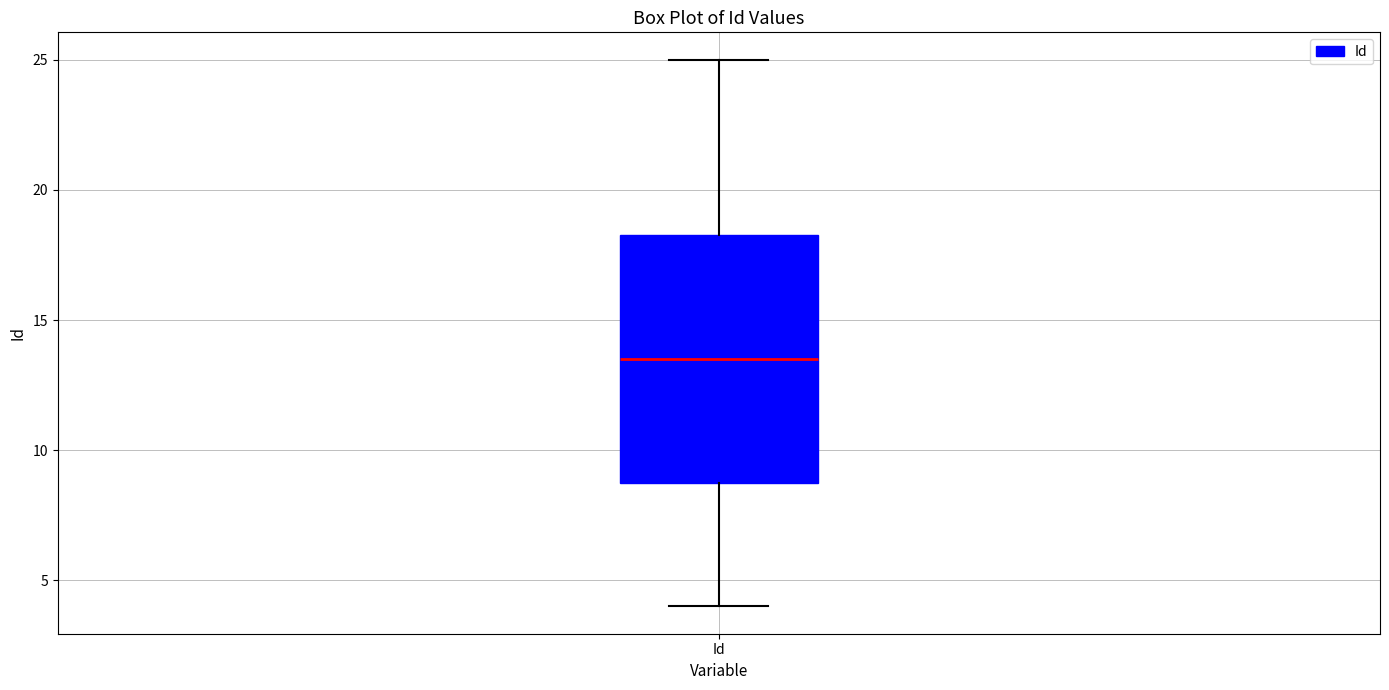

Where is the upper edge of the box for Id on the y-axis? The values are not printed on the chart, so give them approximately, as read against the axis.

18.5